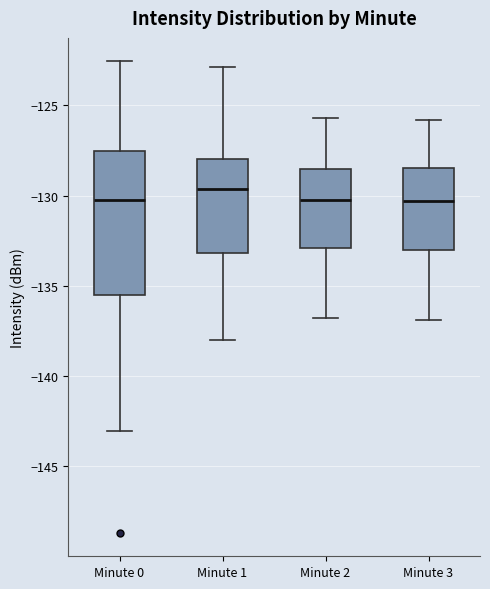

Where does the median line of the box for Minute 2 sit on the y-axis? The values are not printed on the chart, so give them approximately, as read against the axis.

-130.0